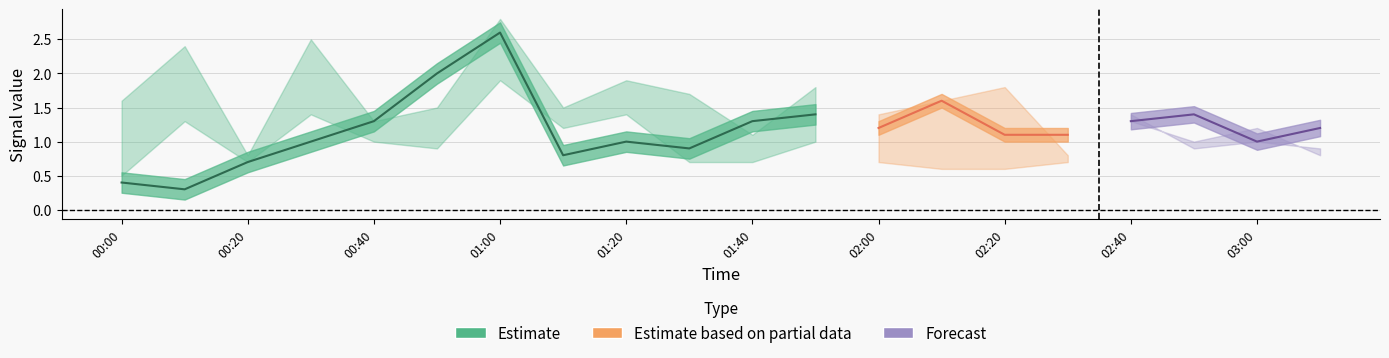

Does the chart display data point markers on the line(s)?

No